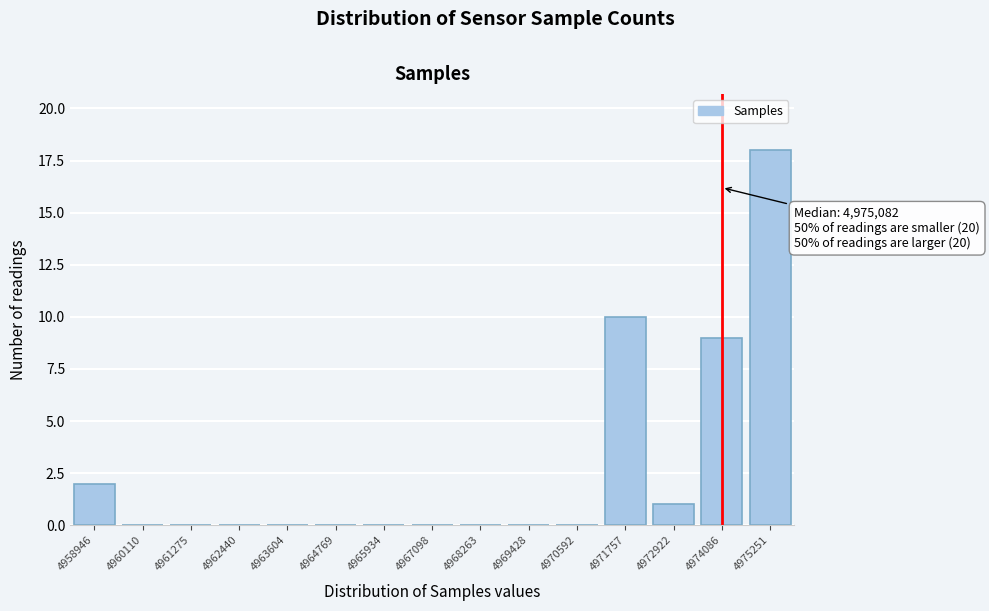

Reading left to right, transcribe all the data shown in this chart.

4958946=2	4960110=0	4961275=0	4962440=0	4963604=0	4964769=0	4965934=0	4967098=0	4968263=0	4969428=0	4970592=0	4971757=10	4972922=1	4974086=9	4975251=18